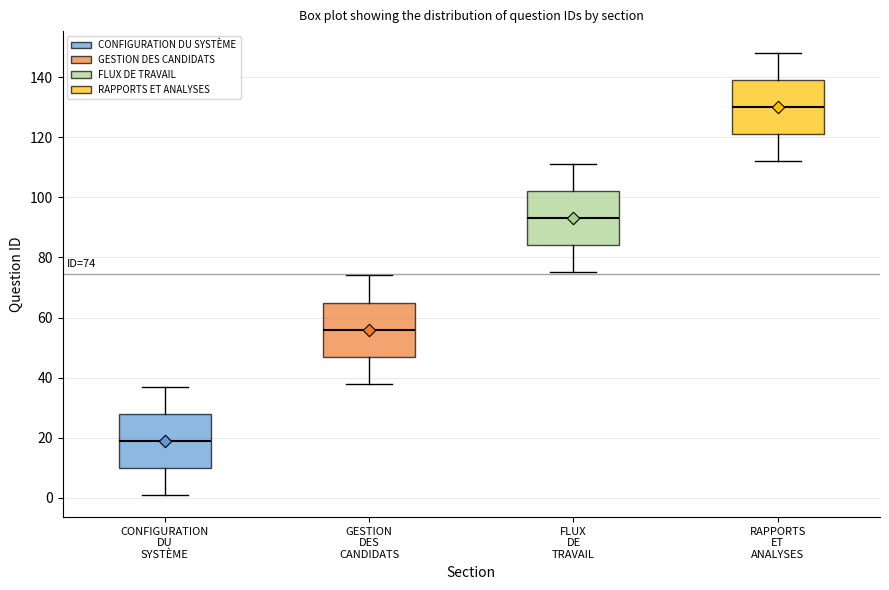

Which box has the highest median line?

RAPPORTS ET ANALYSES